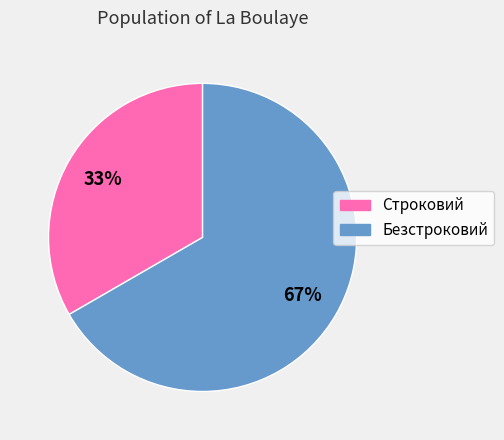

True or false: Безстроковий accounts for 67% of the total.

True